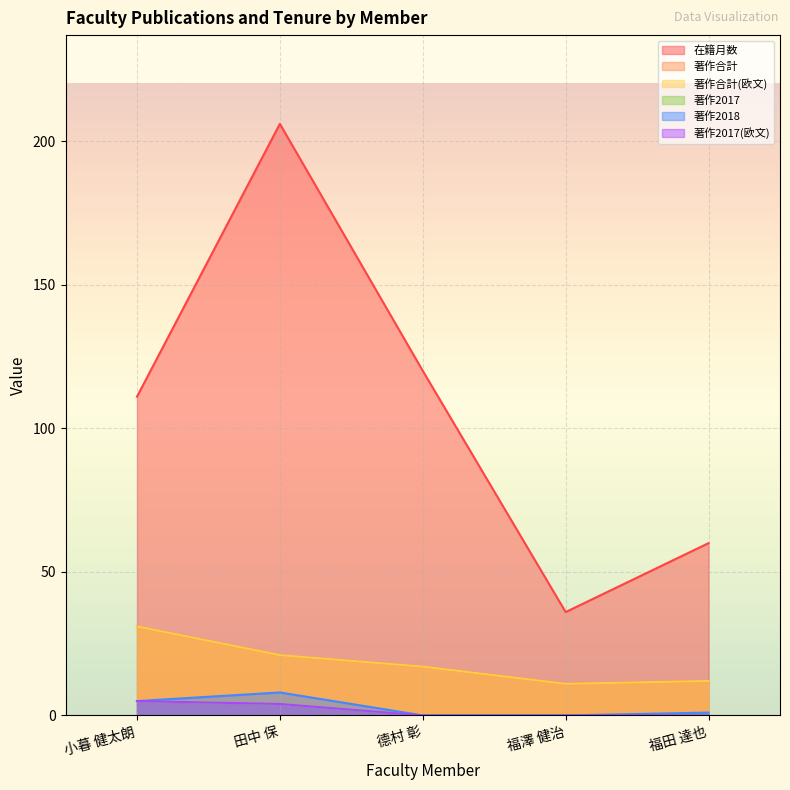

Reading right to left, what are all the values shown in this chart?

在籍月数: 福田 達也=60	福澤 健治=36	德村 彰=120	田中 保=206	小暮 健太朗=111
著作合計: 福田 達也=12	福澤 健治=11	德村 彰=17	田中 保=21	小暮 健太朗=31
著作合計(欧文): 福田 達也=12	福澤 健治=11	德村 彰=17	田中 保=21	小暮 健太朗=31
著作2017: 福田 達也=0	福澤 健治=0	德村 彰=0	田中 保=4	小暮 健太朗=5
著作2018: 福田 達也=1	福澤 健治=0	德村 彰=0	田中 保=8	小暮 健太朗=5
著作2017(欧文): 福田 達也=0	福澤 健治=0	德村 彰=0	田中 保=4	小暮 健太朗=5